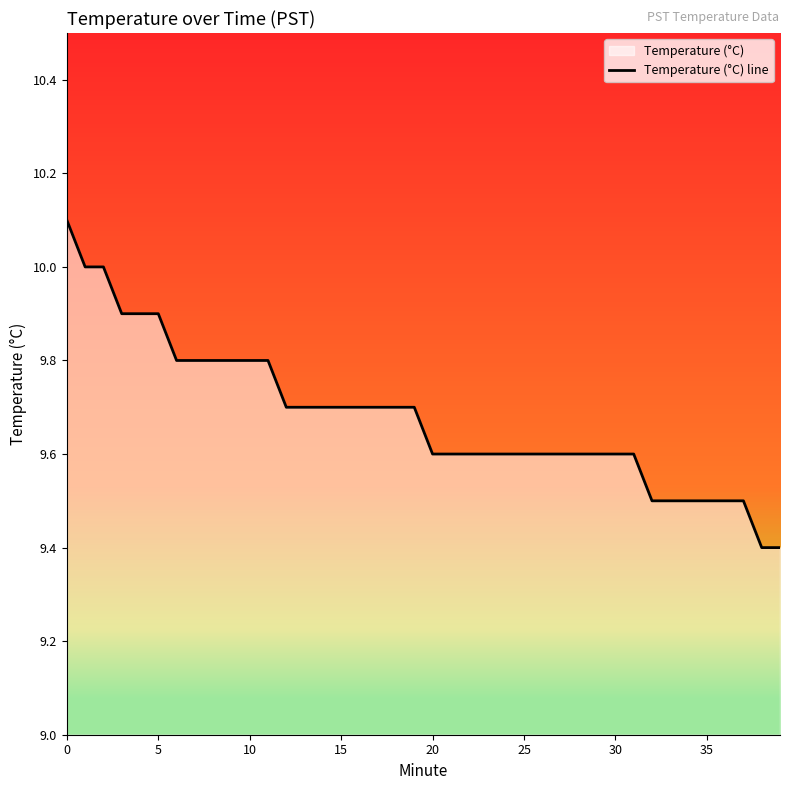

What is the greatest value displayed?

10.1